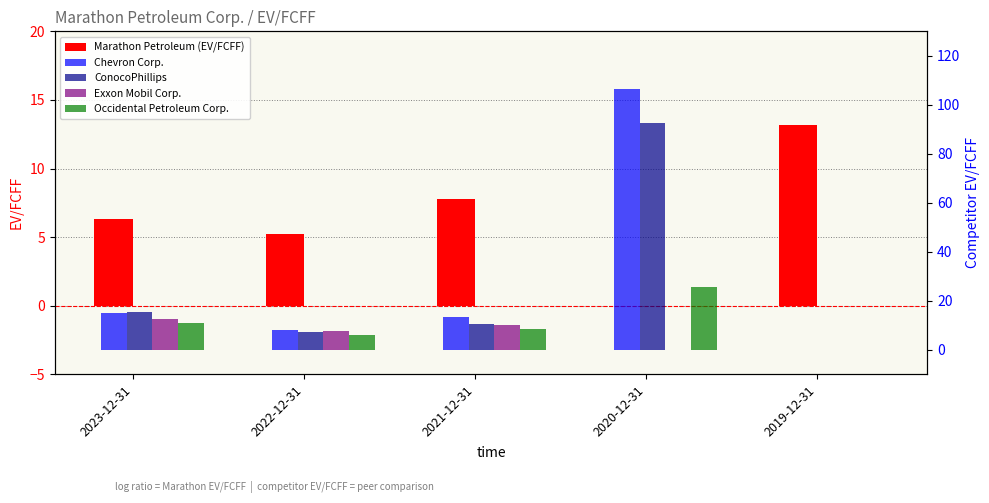

The ConocoPhillips series shows -29.8 at 2019-12-31. True or false?

False